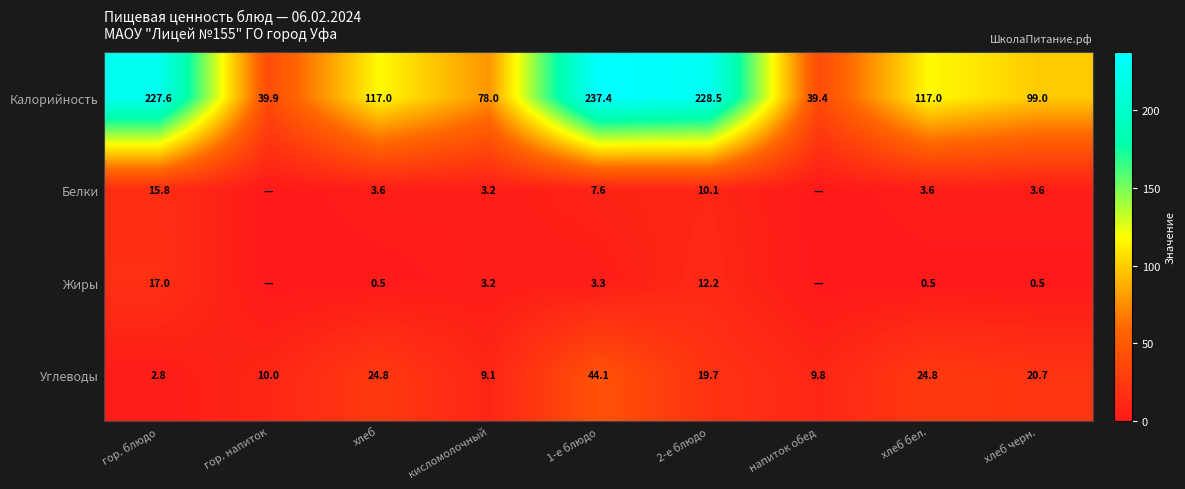

Which label corresponds to the smallest value in the chart?

гор. напиток